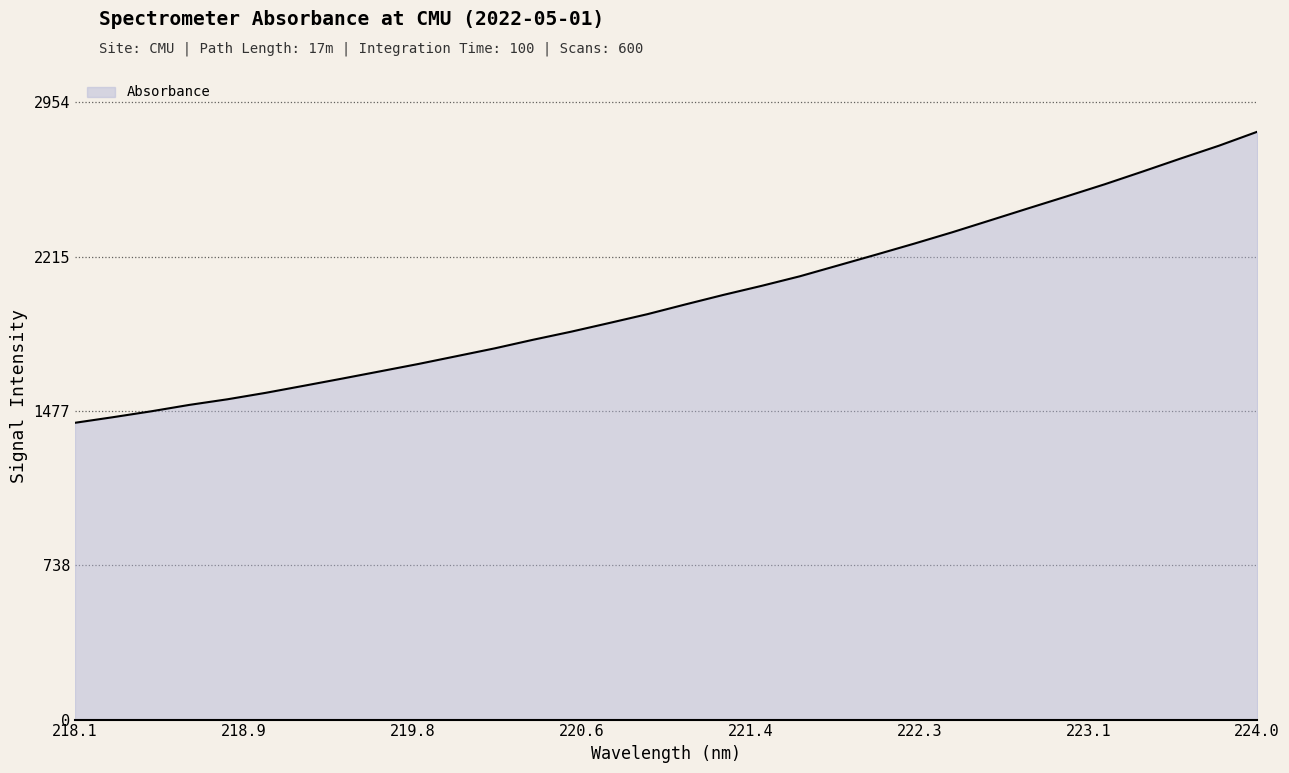

What is the smallest value displayed?

1420.5